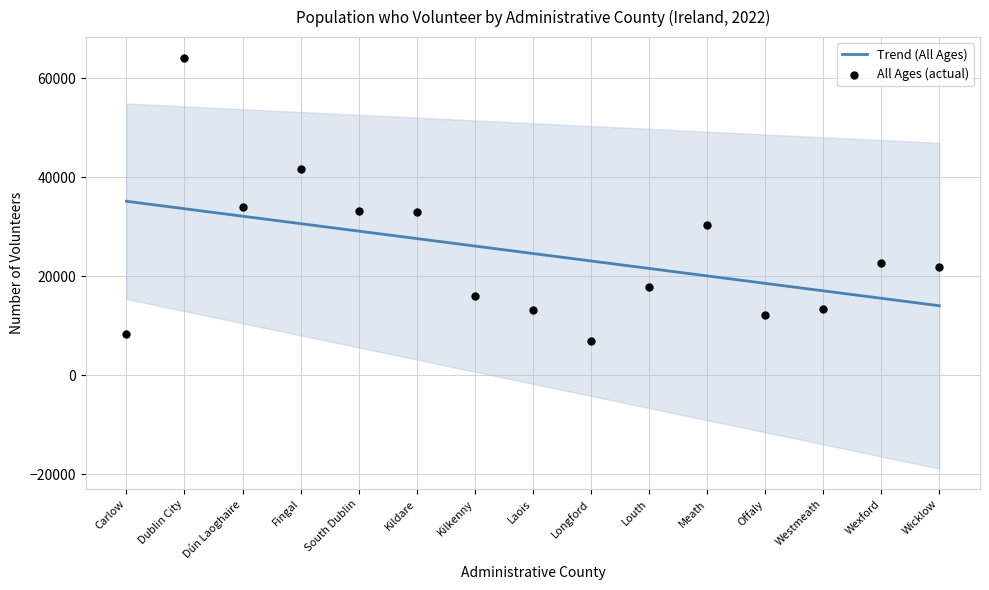

Is the value of All Ages (actual) at Meath greater than the value of Trend (All Ages) at Kilkenny?

Yes